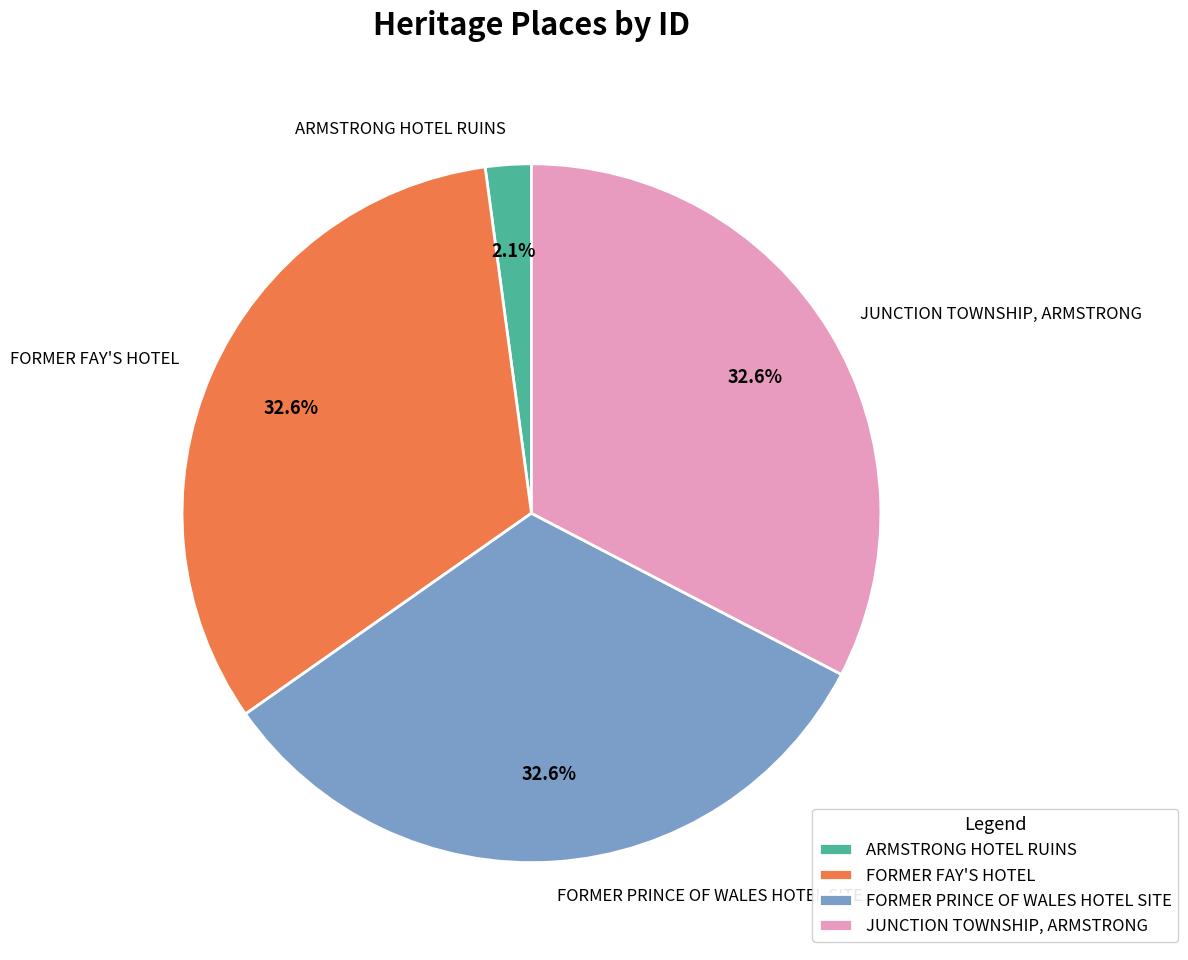

To the nearest percent, what portion does JUNCTION TOWNSHIP, ARMSTRONG represent?

33%